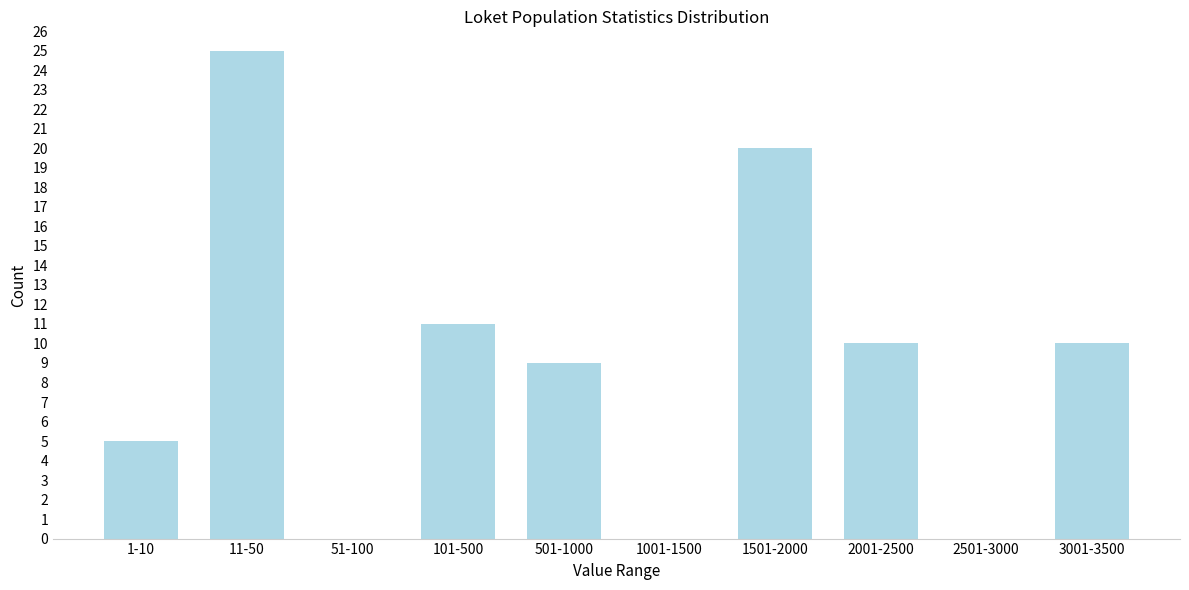

Reading left to right, list all the values displayed in this chart.

1-10=5	11-50=25	51-100=0	101-500=11	501-1000=9	1001-1500=0	1501-2000=20	2001-2500=10	2501-3000=0	3001-3500=10